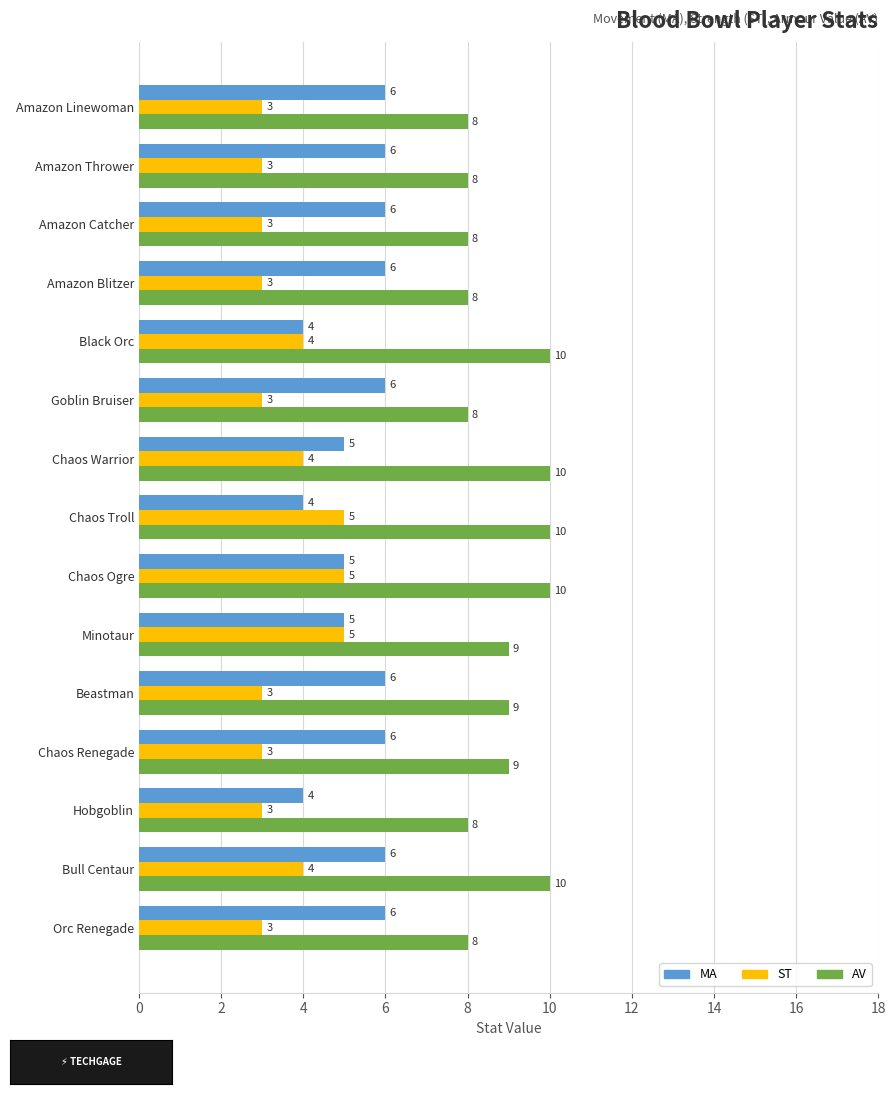

Which series has the largest total across all categories?

AV